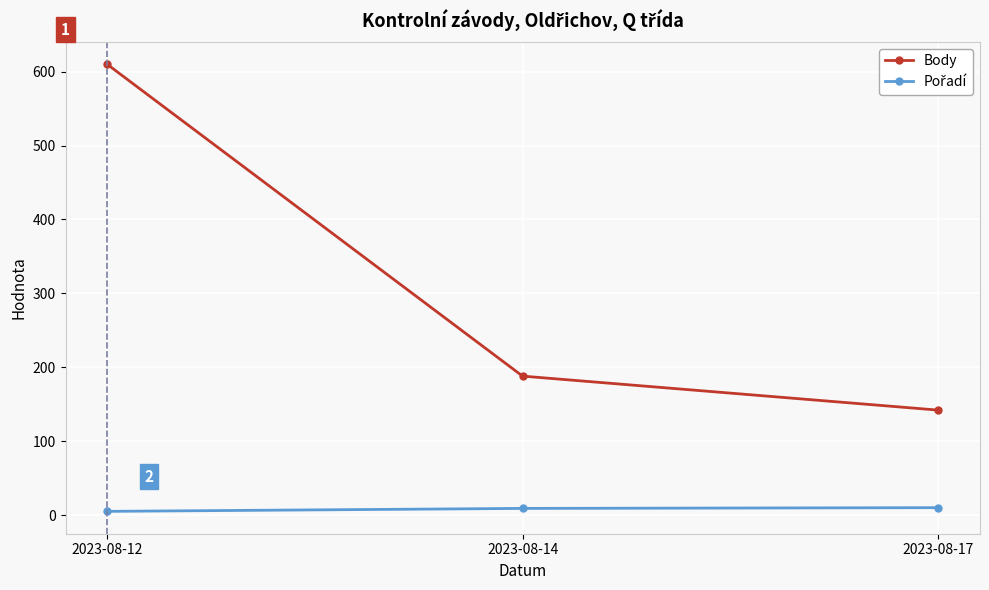

Count the number of categories in the chart.

3